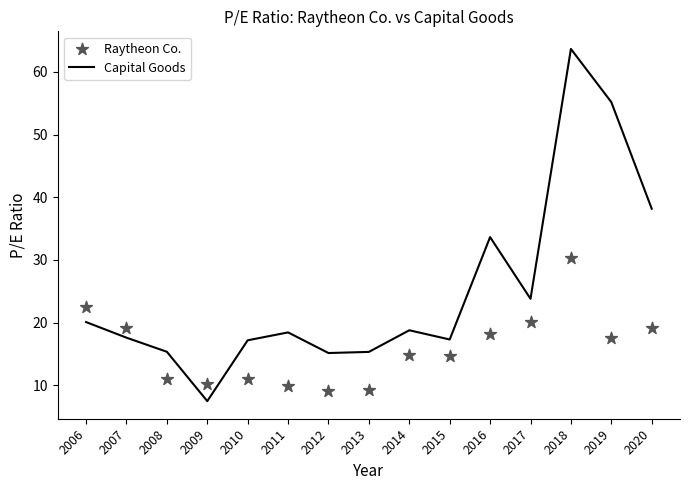

Which series has the largest total across all categories?

Capital Goods